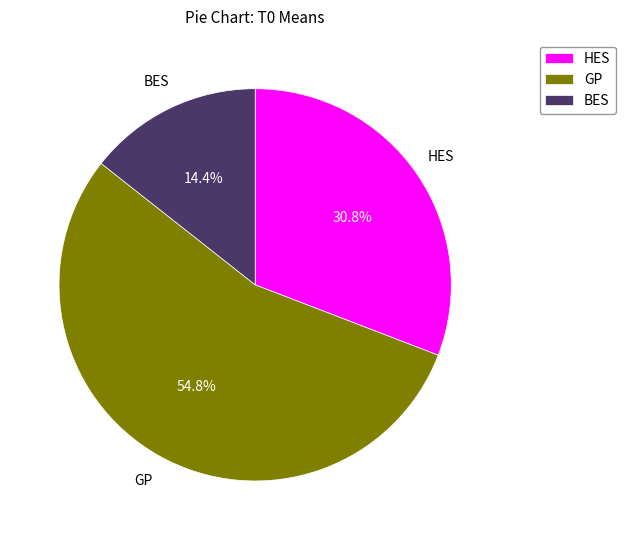

What is the ratio of the value at HES to the value at GP?

0.6